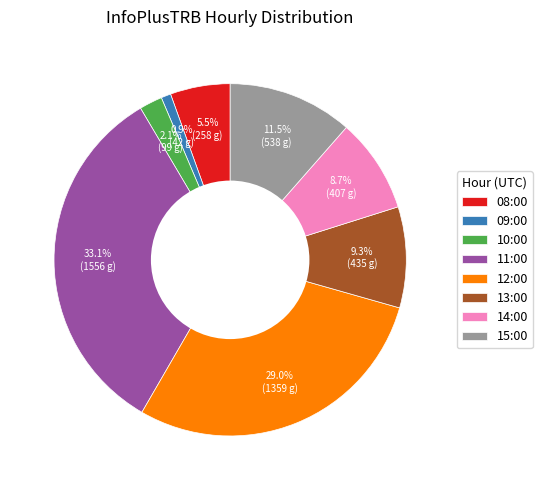

Rank the categories by value from highest to lowest.

11:00, 12:00, 15:00, 13:00, 14:00, 08:00, 10:00, 09:00